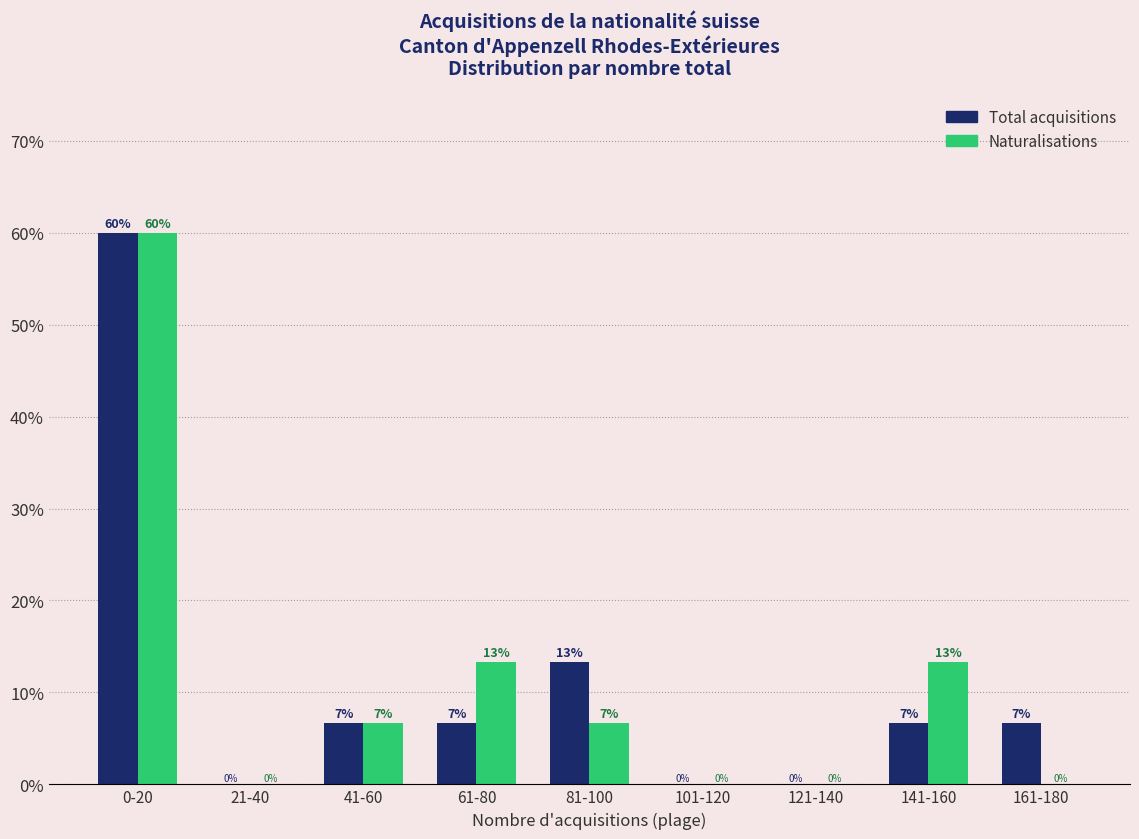

At which label does Total acquisitions reach its peak?

0-20